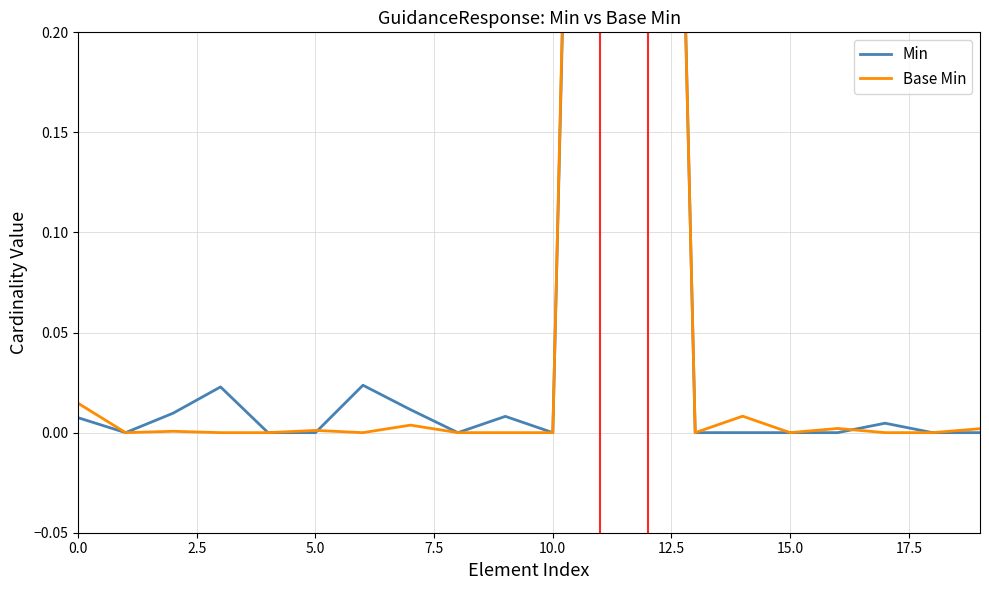

What is the sum of all Base Min values?

2.1